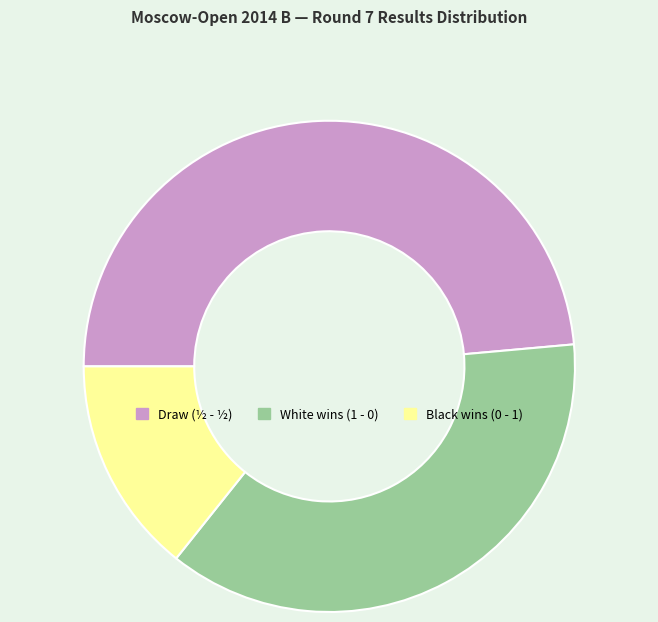

Is there a majority slice in this chart?

No